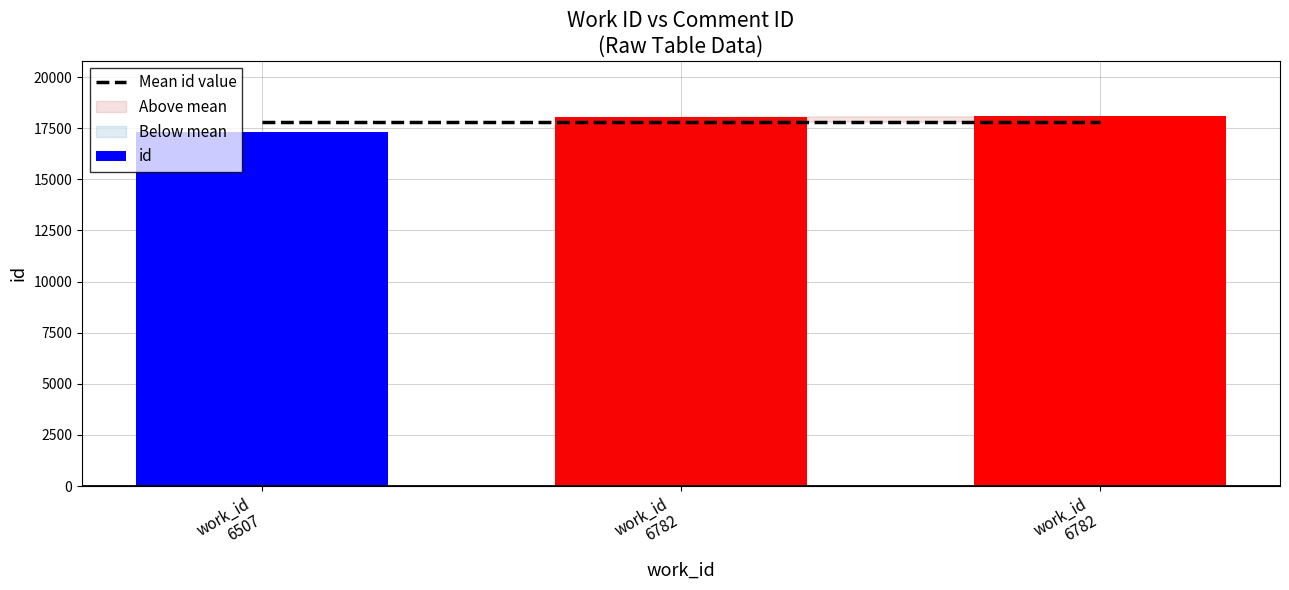

Reading right to left, extract all data points from this chart.

Mean id value: 17818.7	17818.7	17818.7
id: 18085.0	18067.0	17304.0